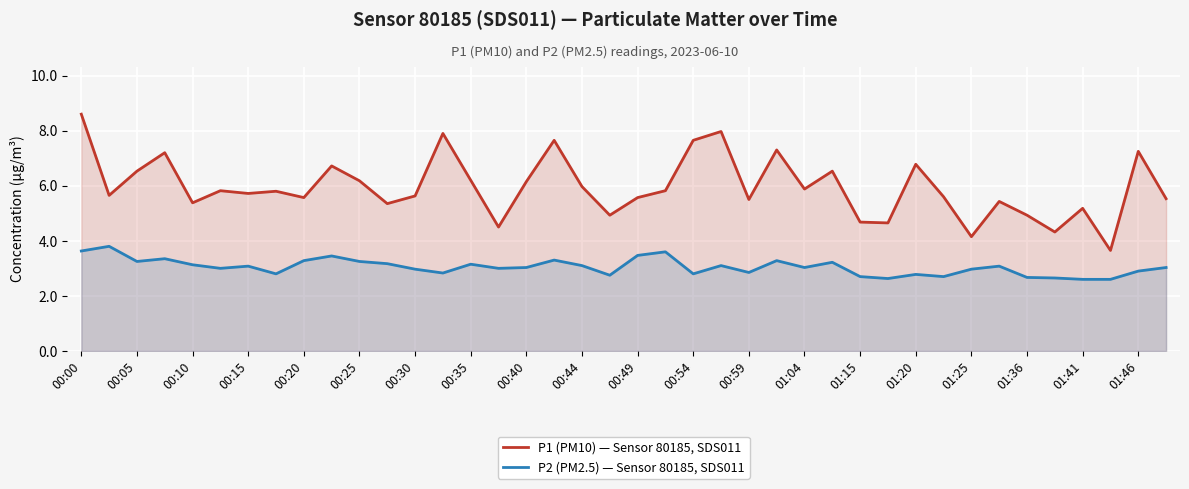

True or false: P1 (PM10) — Sensor 80185, SDS011 and P2 (PM2.5) — Sensor 80185, SDS011 intersect in this chart.

False